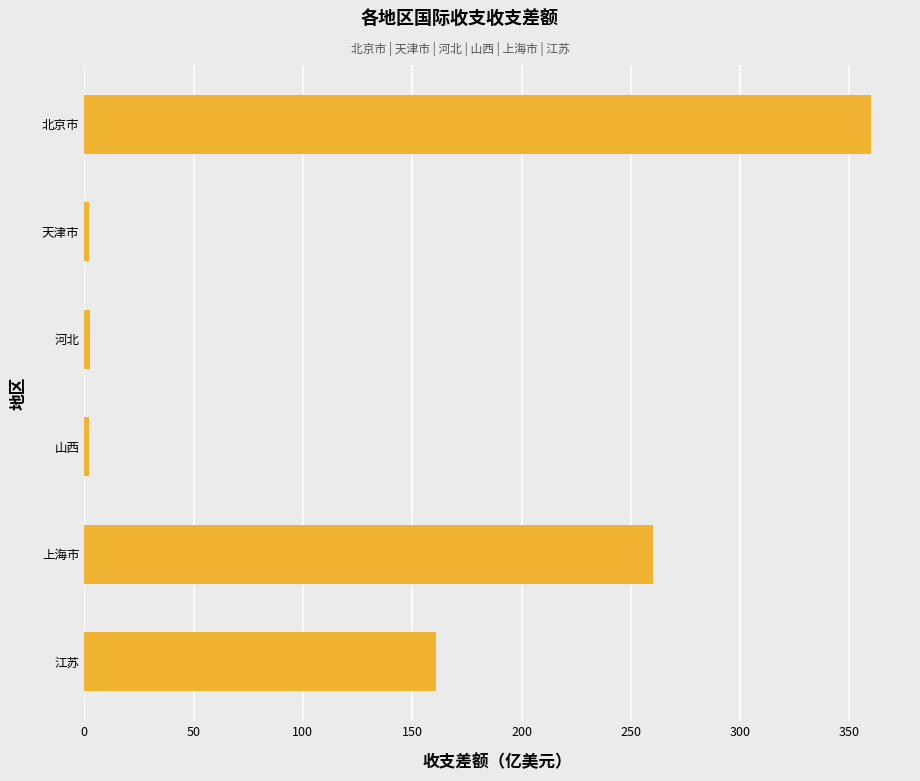

The chart shows a value of 160.9 at 江苏. True or false?

True